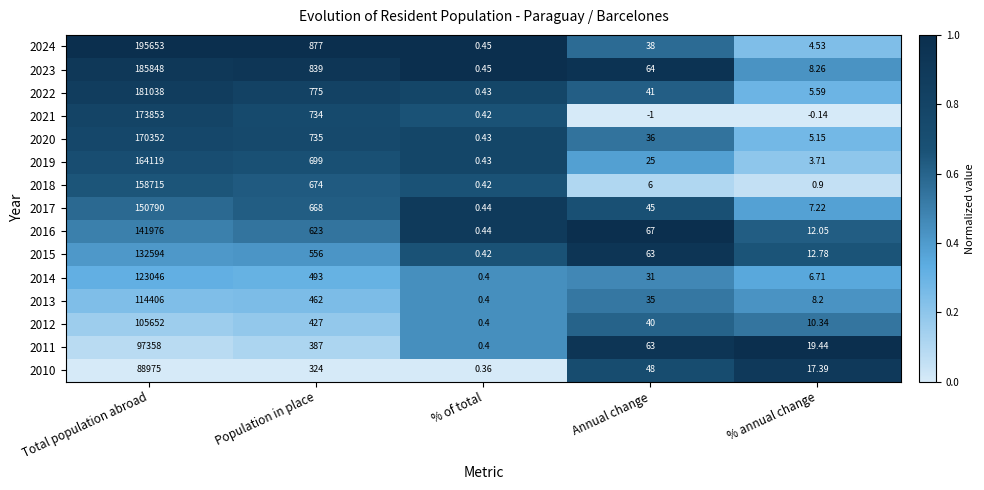

List the labels in order of 2010 value, largest first.

Total population abroad, Population in place, Annual change, % annual change, % of total